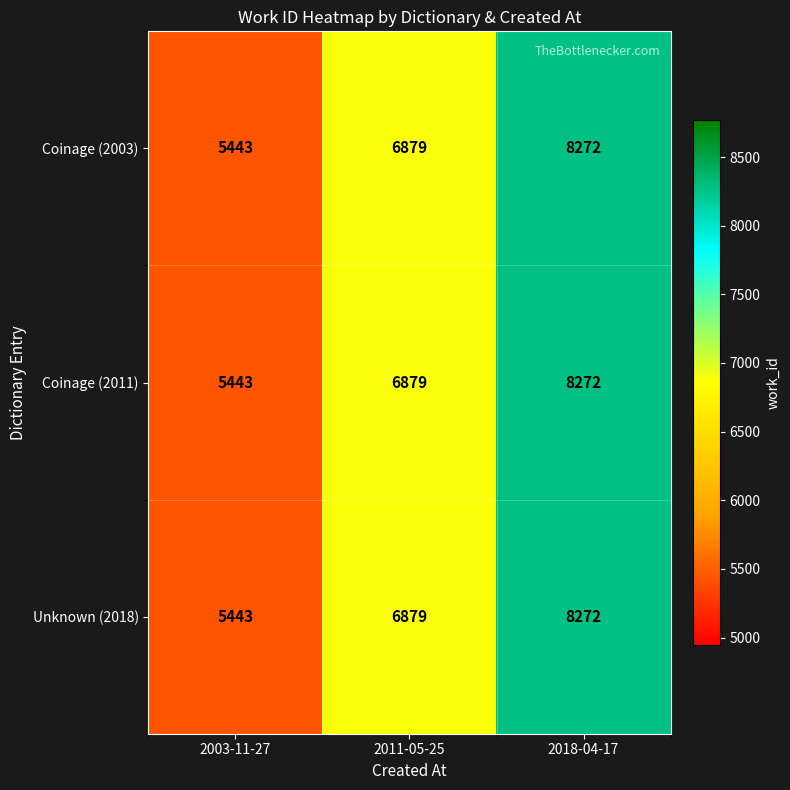

Rank the categories by Coinage (2003) value from lowest to highest.

2003-11-27, 2011-05-25, 2018-04-17